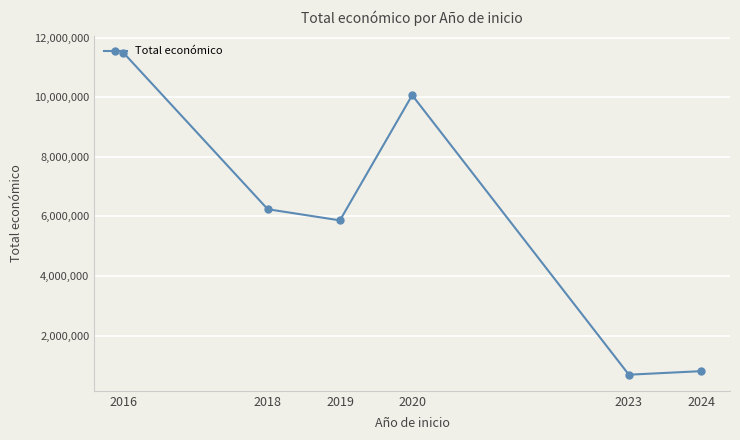

What is the change in value from 2019 to 2020?

+4200577